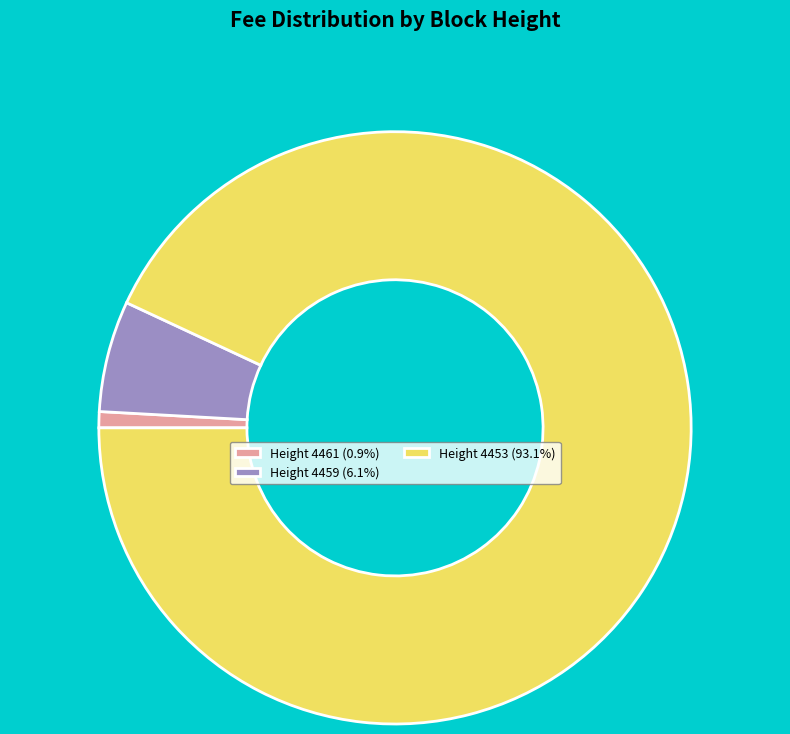

Combined, do Height 4453 (93.1%) and Height 4459 (6.1%) account for over 50%?

Yes